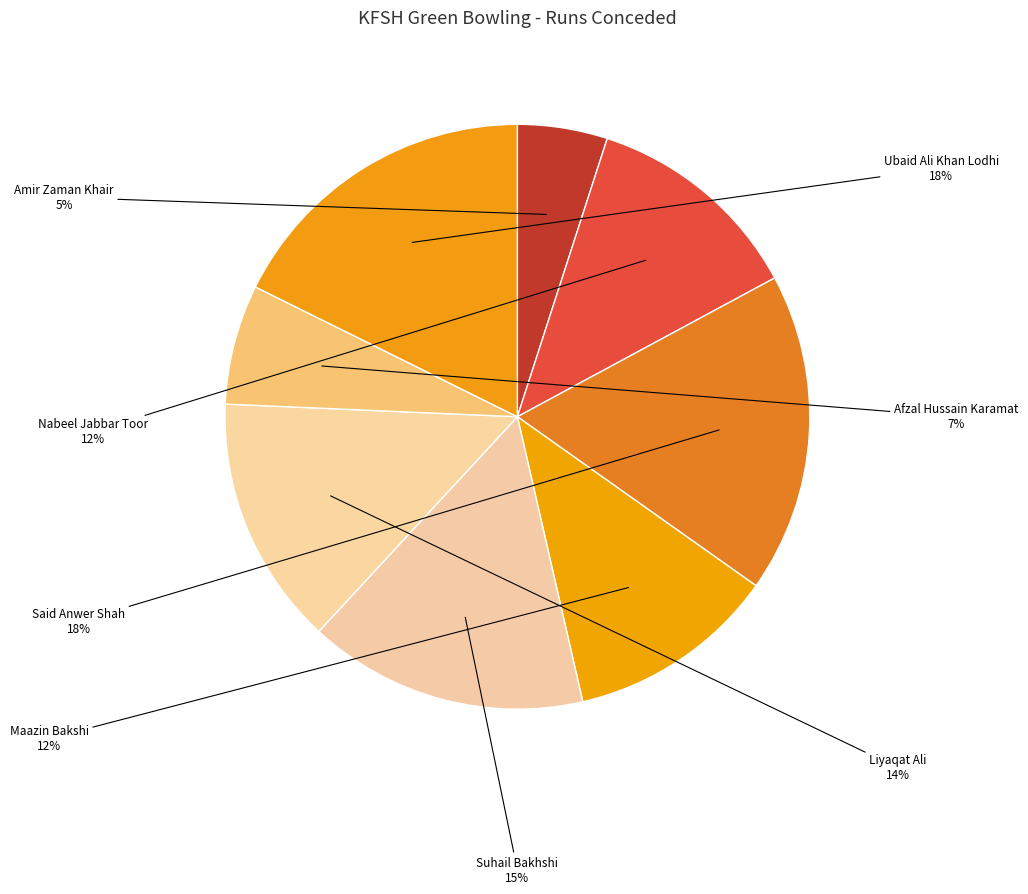

How many segments does this pie chart have?

8